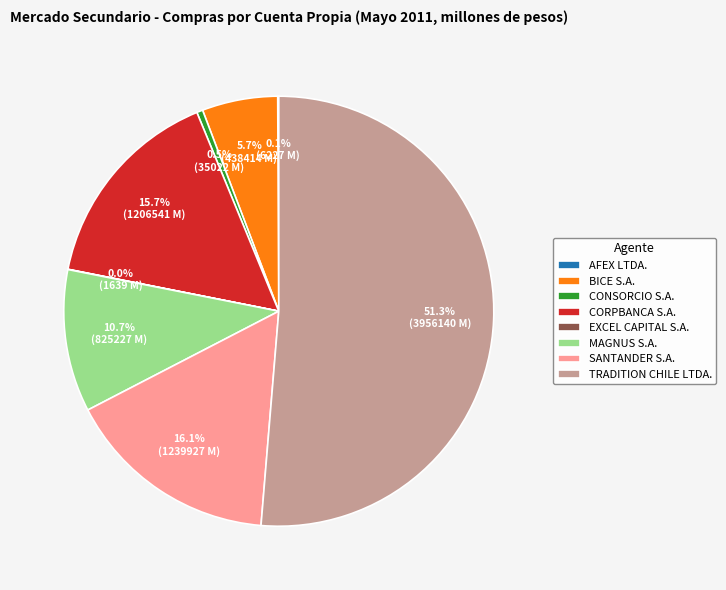

Between MAGNUS S.A. and BICE S.A., which is larger?

MAGNUS S.A.